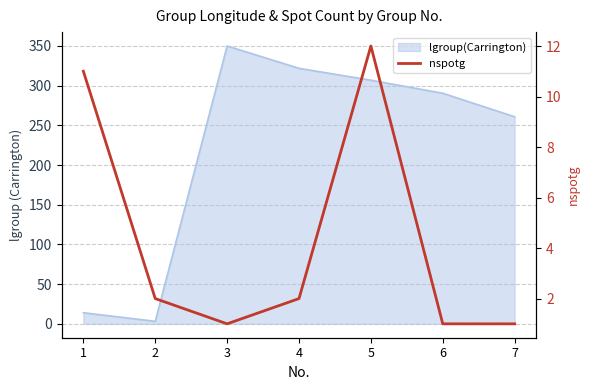

How many values are below 2?

3